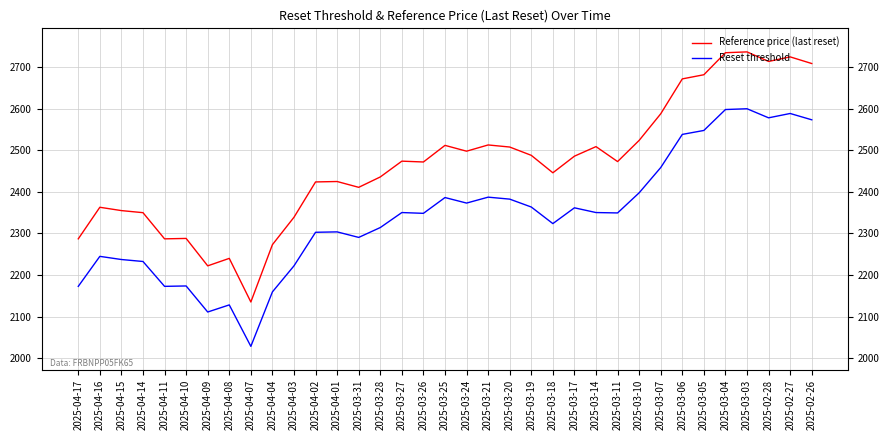

Count the number of categories in the chart.

35